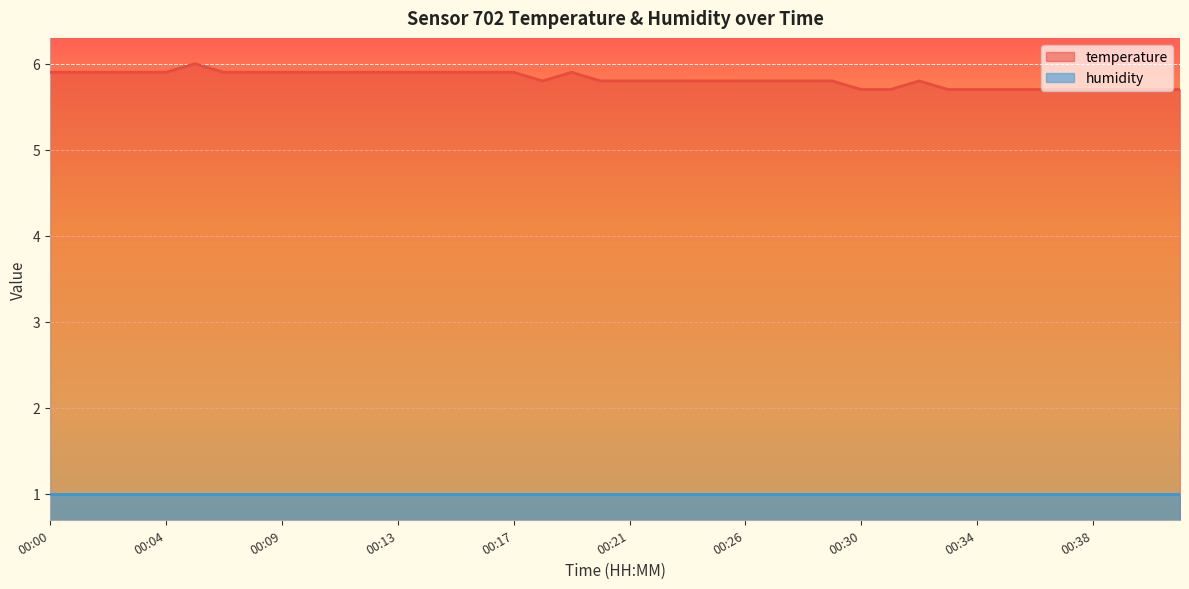

How many lines are shown in the chart?

2